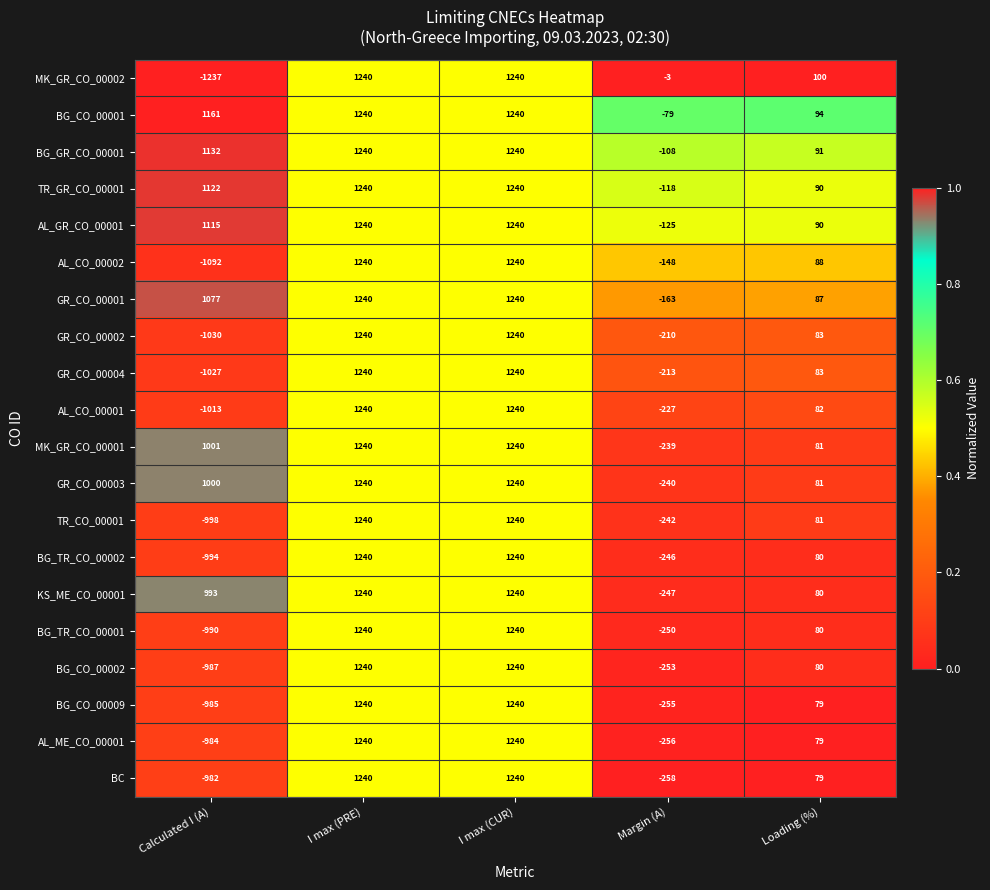

What is the difference between the TR_CO_00001 values at Loading (%) and Calculated I (A)?

1079